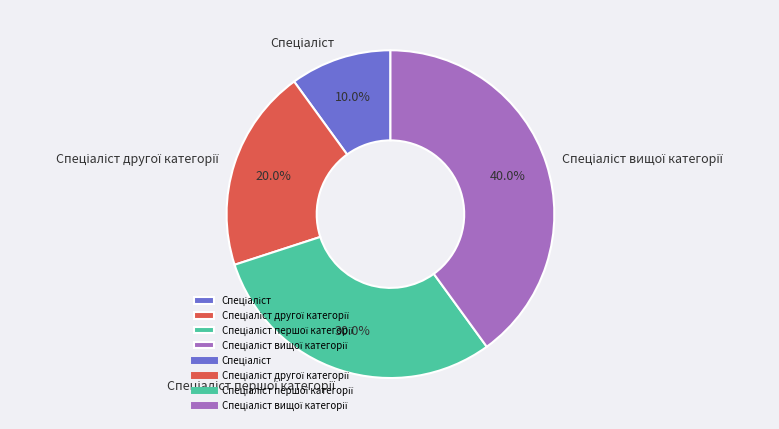

How many segments does this pie chart have?

4